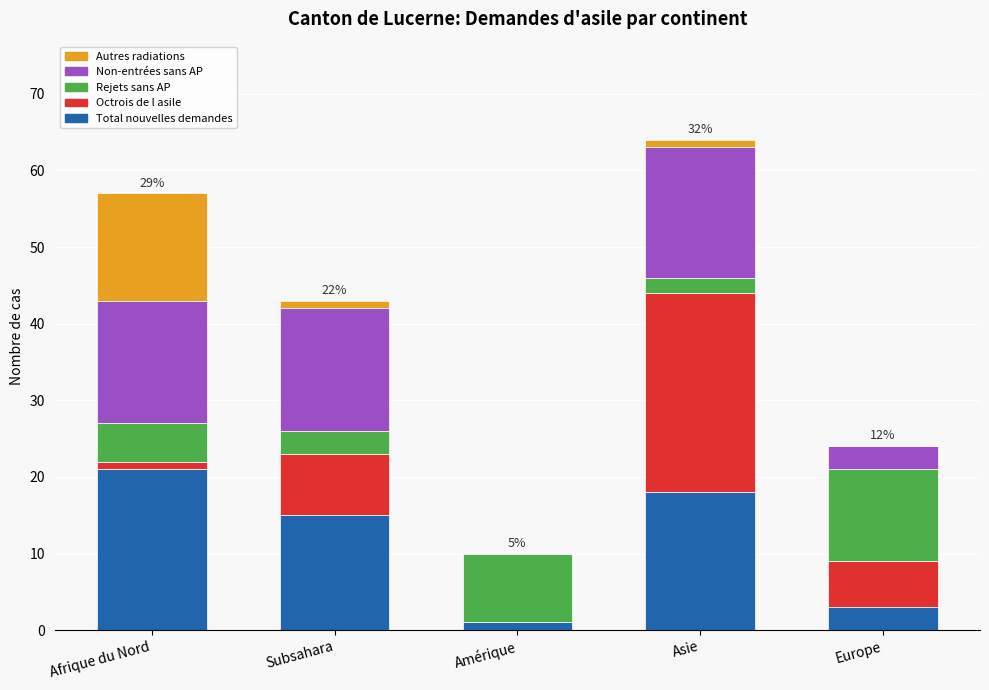

Reading right to left, list the values for the Total nouvelles demandes series.

Europe=3	Asie=18	Amérique=1	Subsahara=15	Afrique du Nord=21